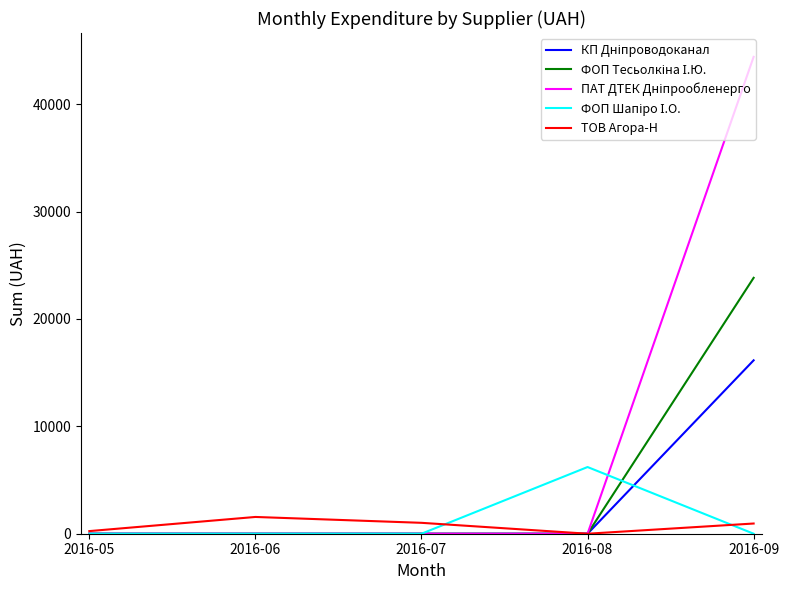

What is the greatest value displayed?

44400.2